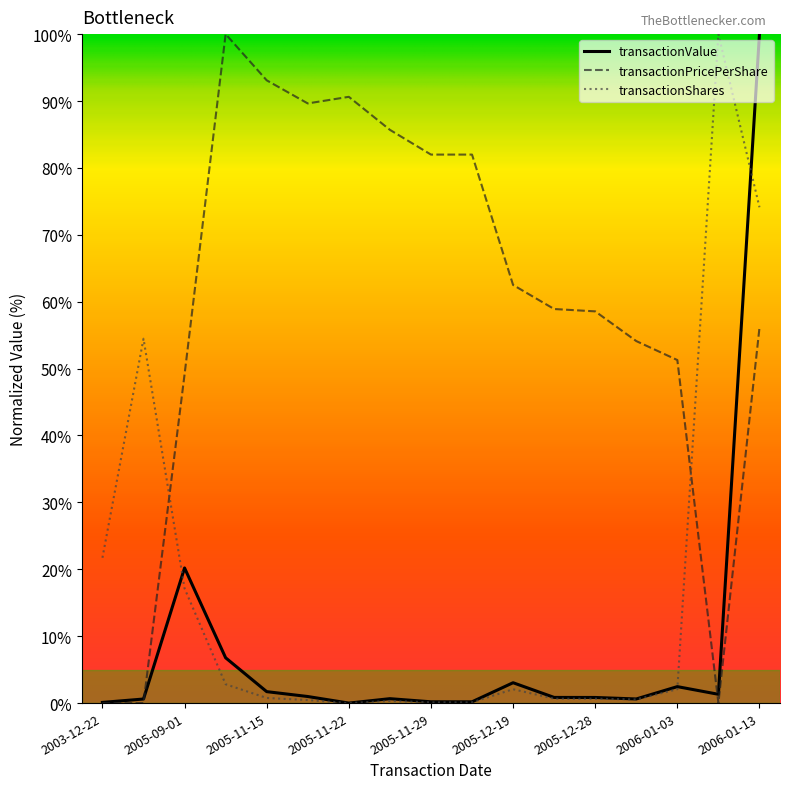

List the series in order of their overall mean, lowest first.

transactionValue, transactionShares, transactionPricePerShare